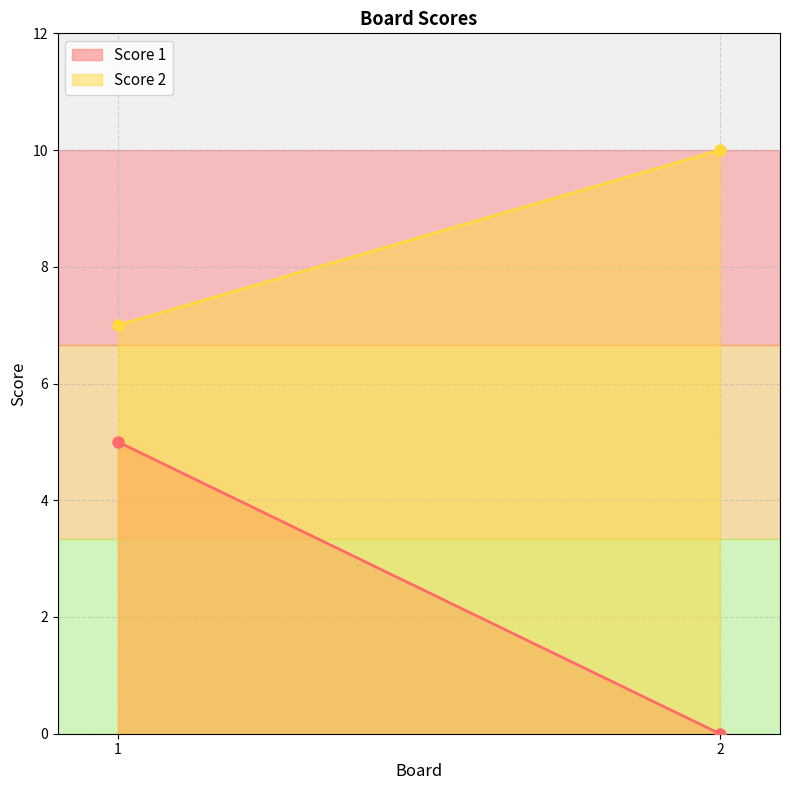

Between 1 and 2, which is larger?

1